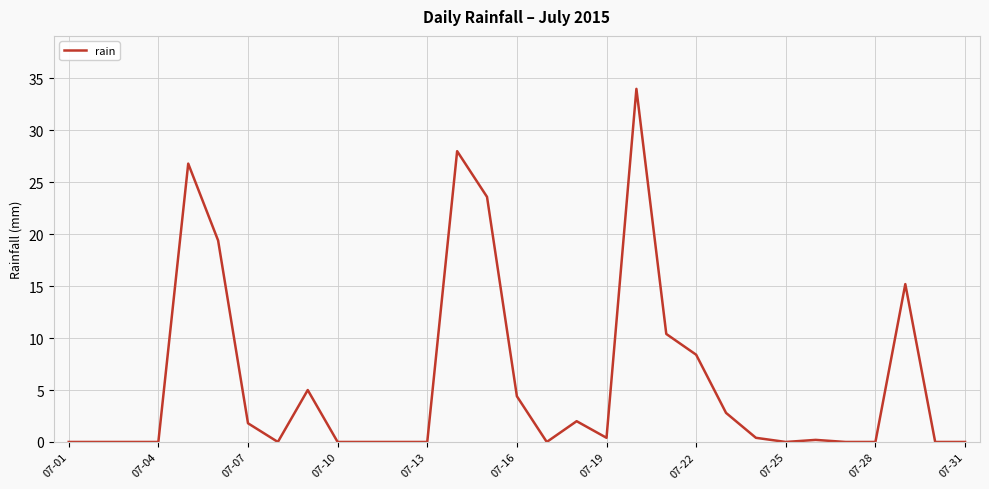

Count the number of data series in this chart.

1